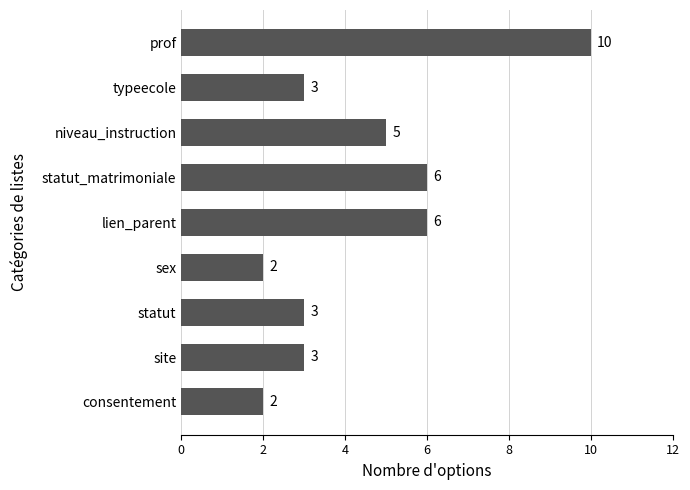

Count the values in the range 3 to 6.

6